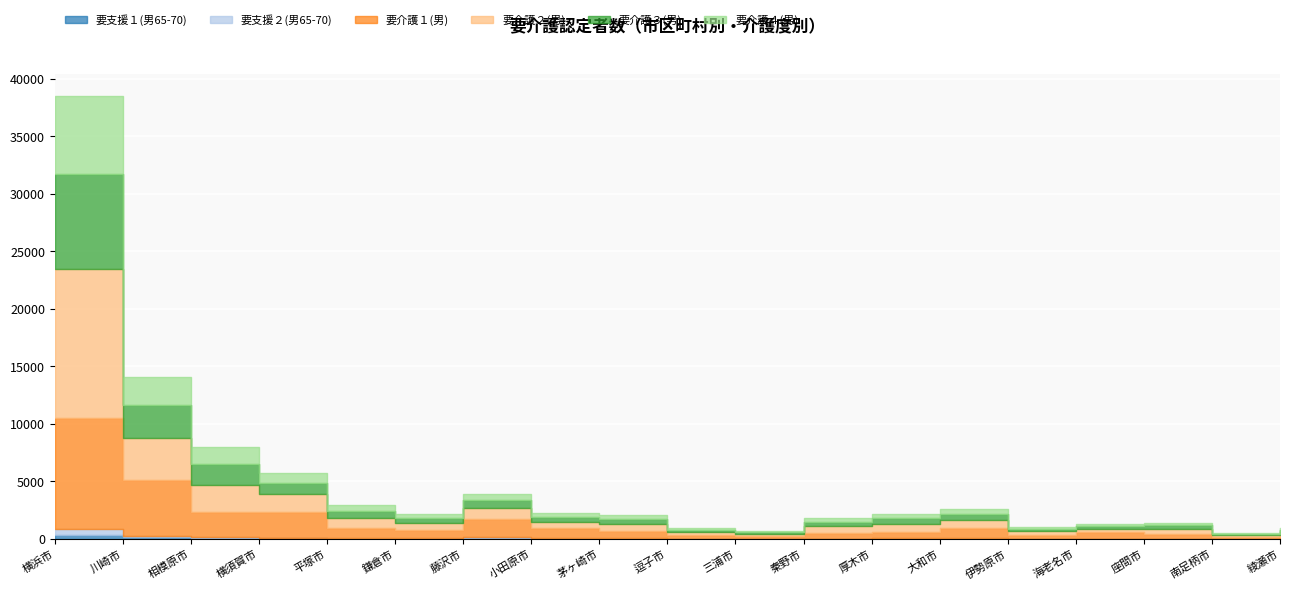

True or false: 要介護１(男) and 要支援１(男65-70) intersect in this chart.

False